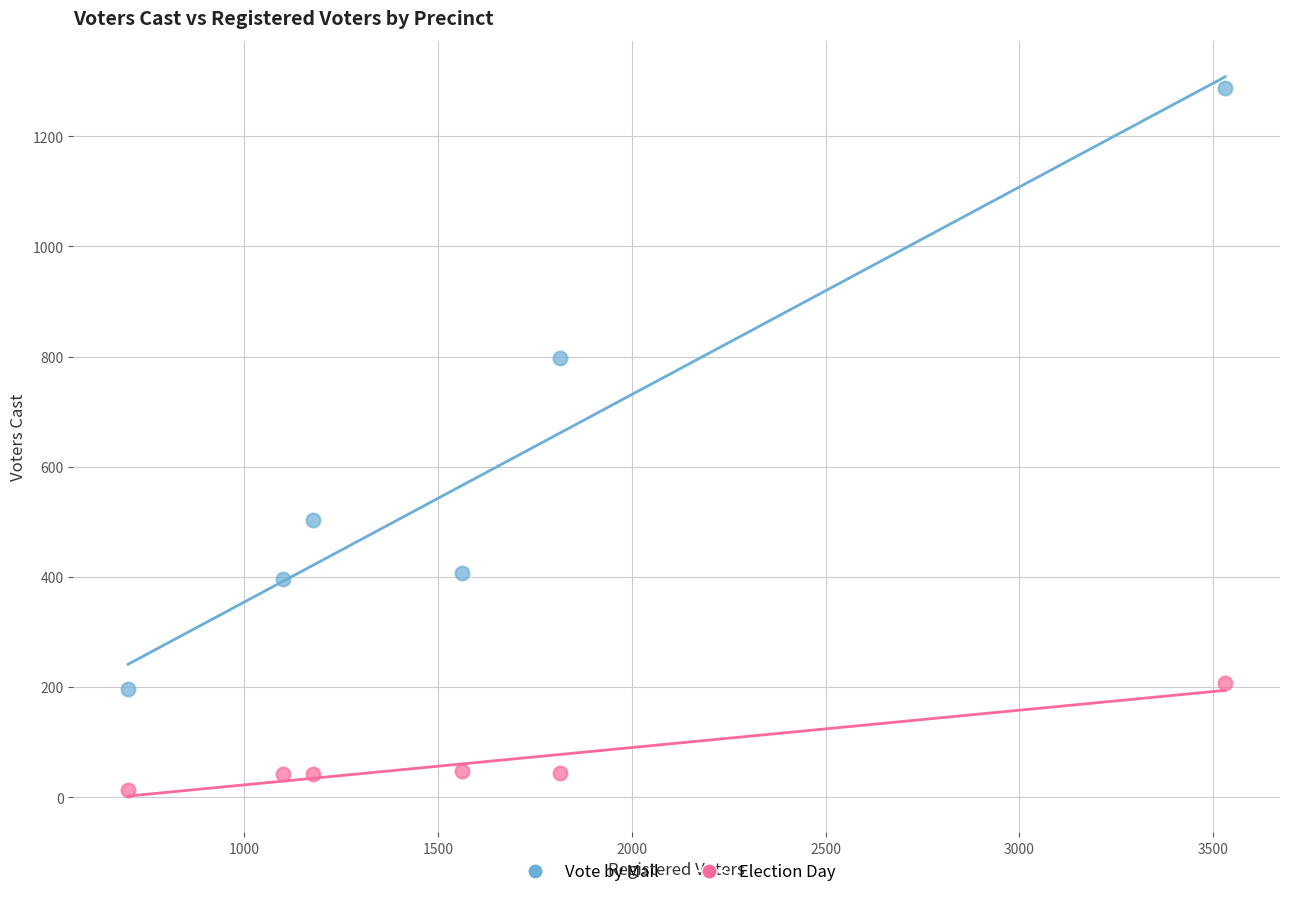

In the Vote by Mail series, what Y value is closest to 742?

798